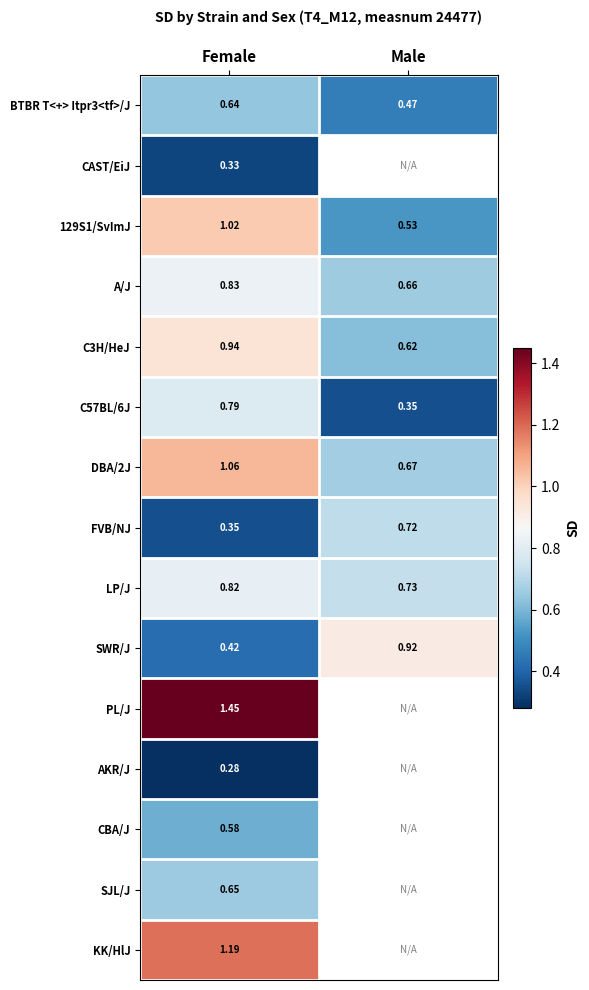

Rank the categories by LP/J value from highest to lowest.

Female, Male